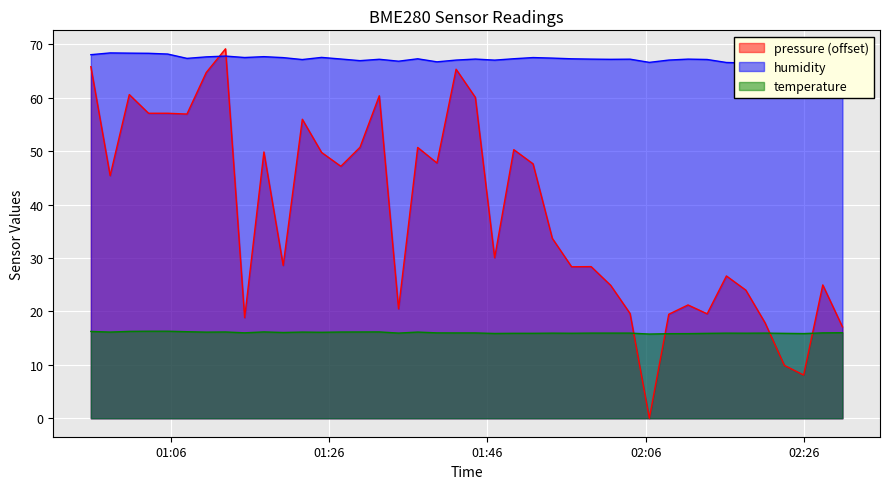

Where is the first local minimum for temperature?

2024-03-23T00:58:22